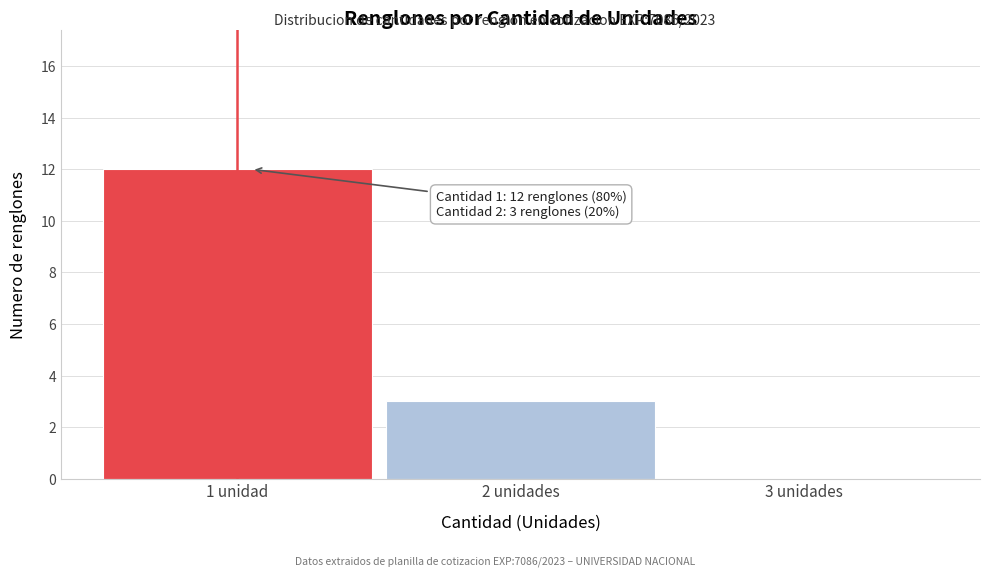

Reading left to right, transcribe all the data shown in this chart.

1 unidad=12	2 unidades=3	3 unidades=0